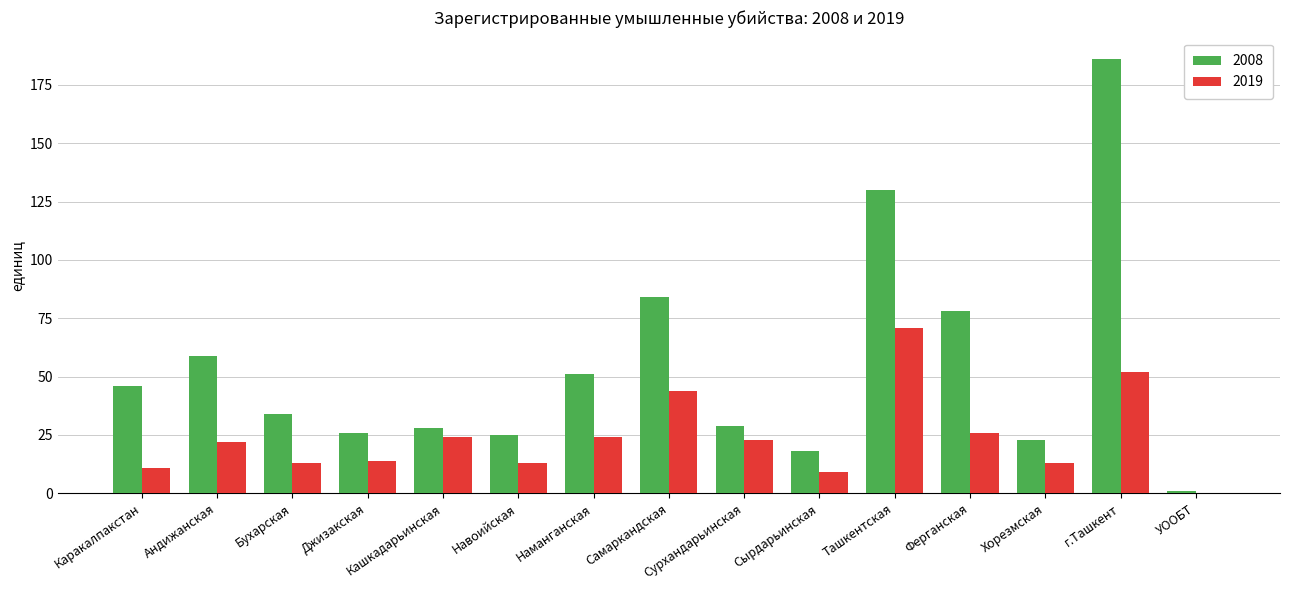

Between Андижанская and УООБТ, which series saw the biggest shift?

2008